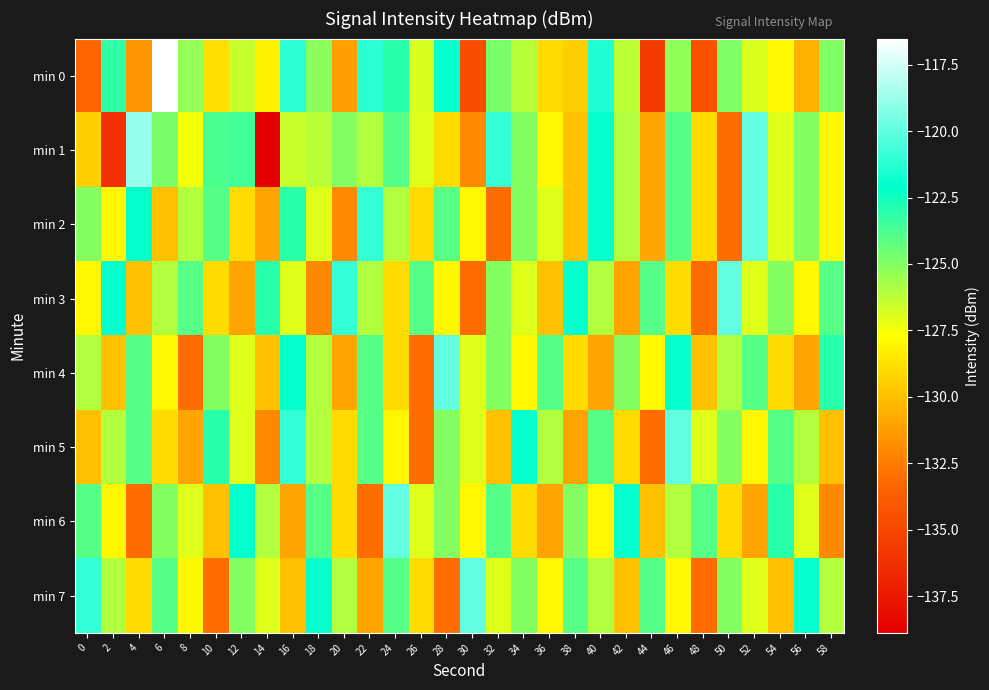

Between 42 and 20, which is larger?

42